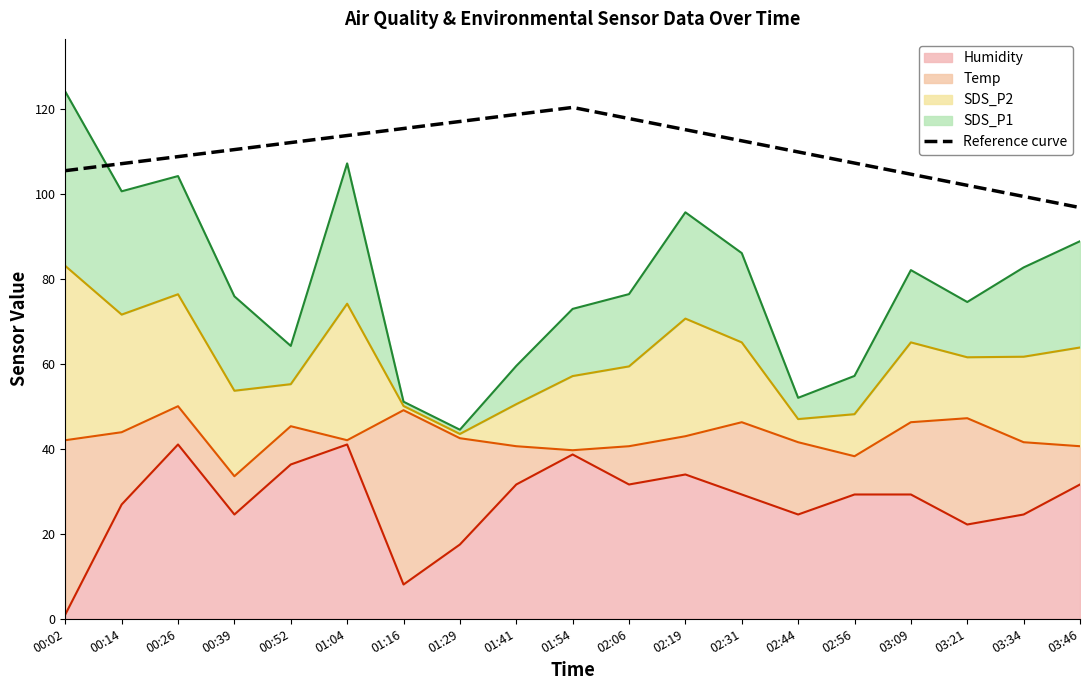

List the labels in order of value, smallest first.

03:46, 03:34, 03:21, 03:09, 00:02, 00:14, 02:56, 00:26, 02:44, 00:39, 00:52, 02:31, 01:04, 02:19, 01:16, 01:29, 02:06, 01:41, 01:54